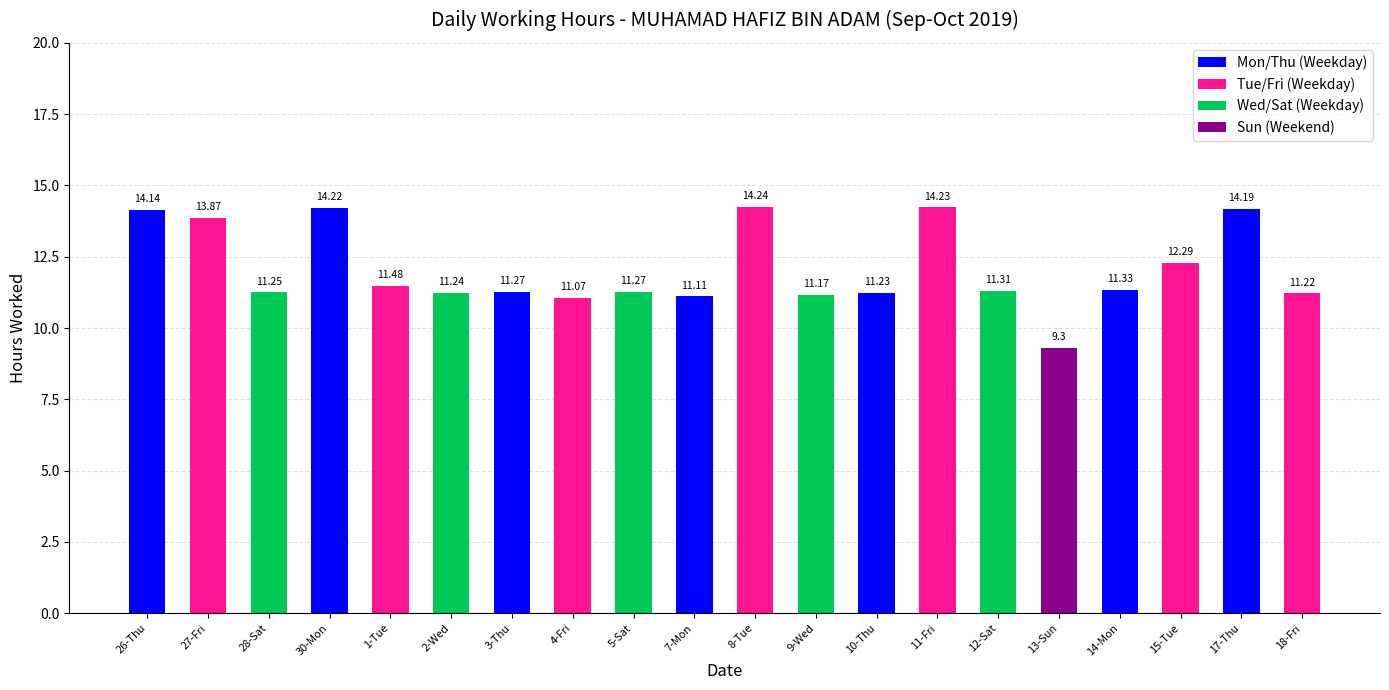

True or false: the data shows 11.3 at 14-Mon.

True